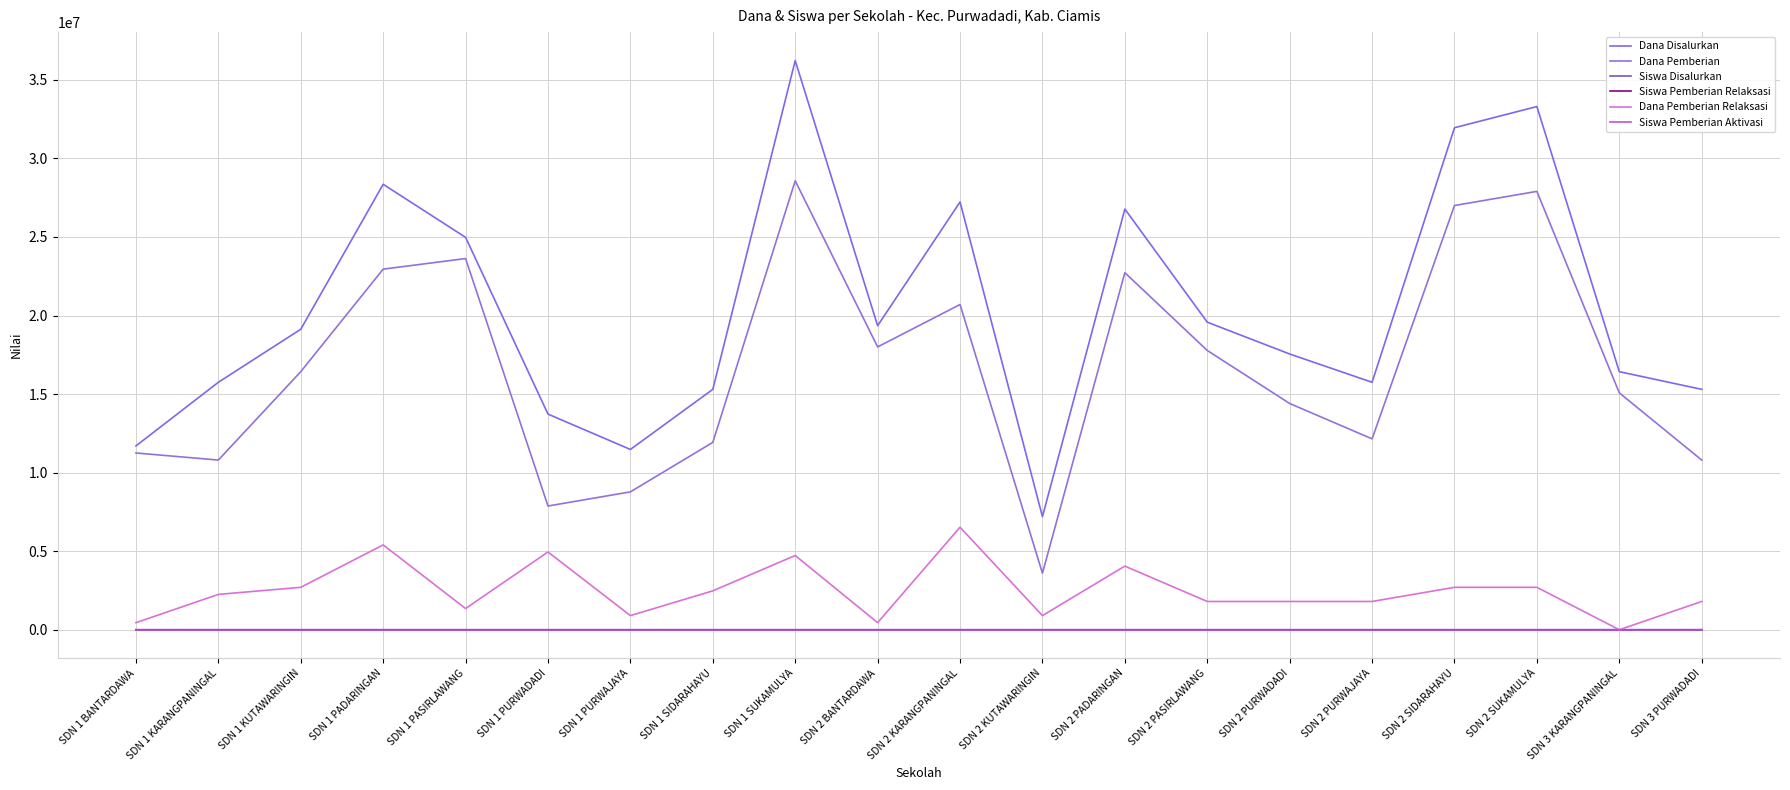

What is the label of the 5th point from the left?

SDN 1 PASIRLAWANG